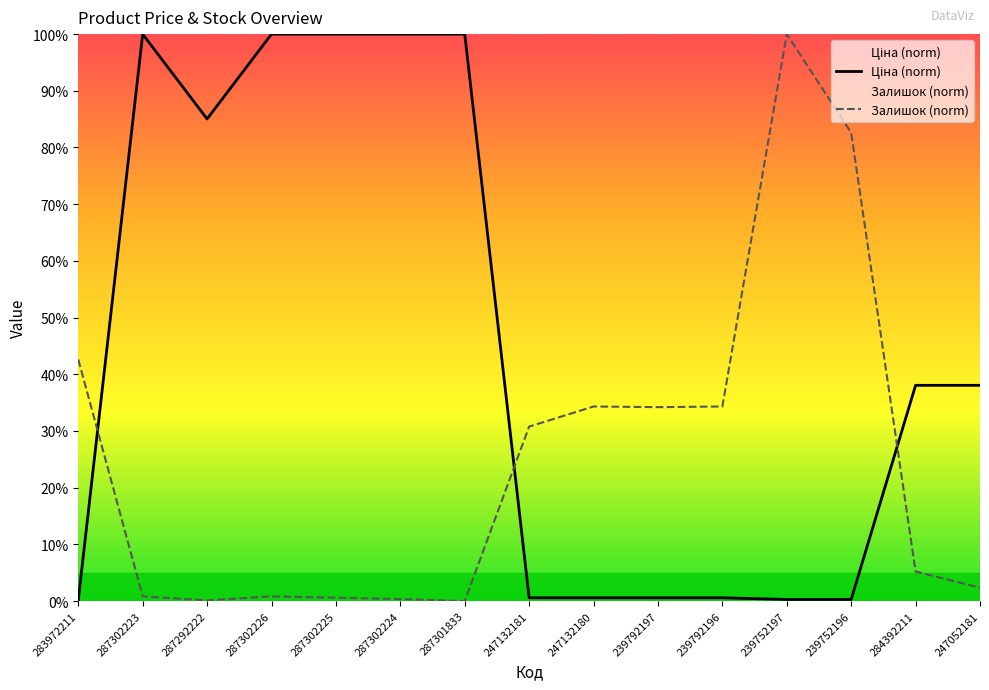

At which label is Ціна (norm) closest to 50?

284392211